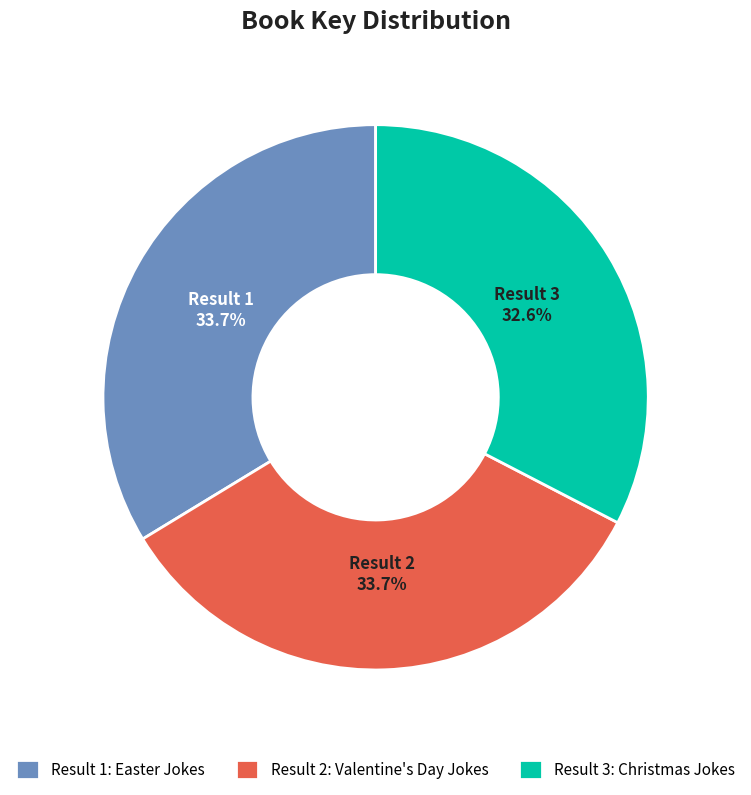

What percentage is NOT represented by Result 3?

67.4%